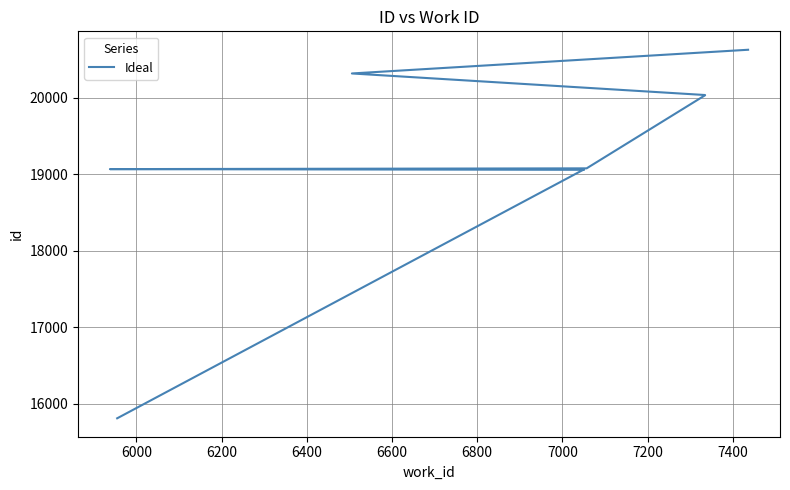

What is the change in value from 6400 to 7000?

+968